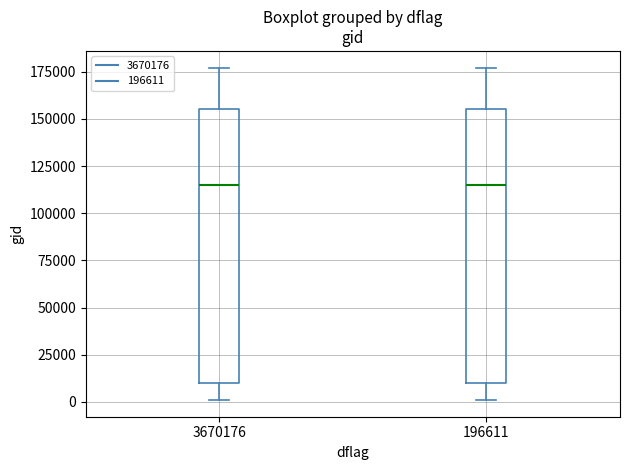

Where does the median line of the box at x = 3670176 sit on the y-axis? The values are not printed on the chart, so give them approximately, as read against the axis.

115000